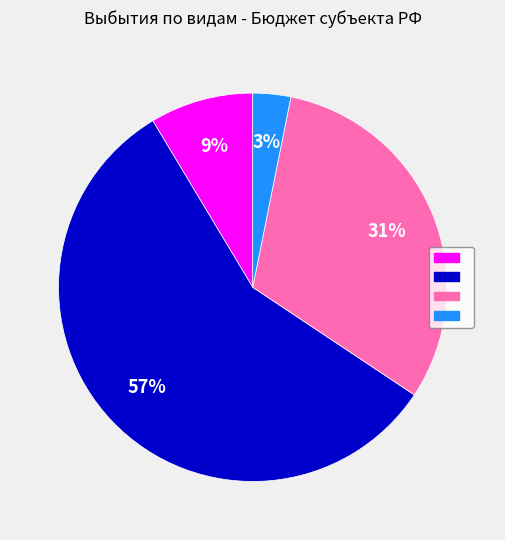

Does any single category account for the majority?

Yes